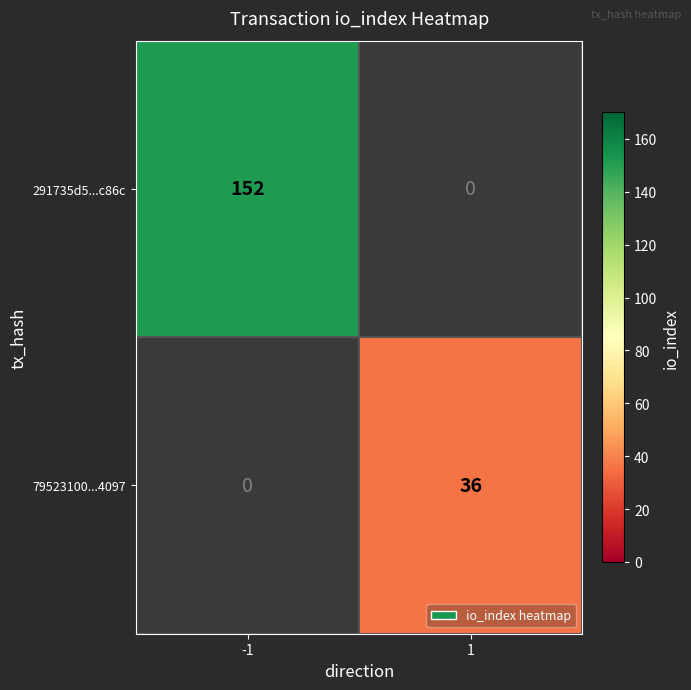

At how many categories does at least one series exceed 126?

1